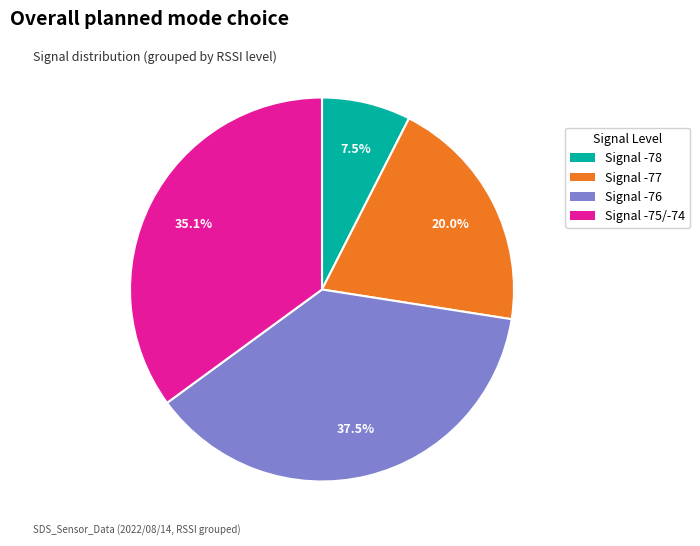

Does Signal -77 account for over 50% of the chart?

No